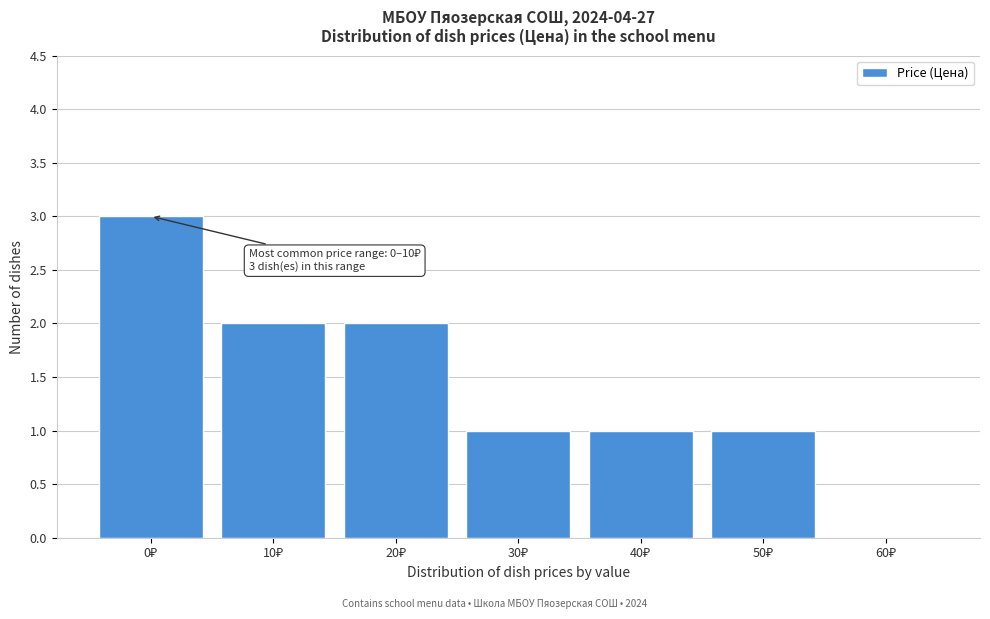

What is the greatest value displayed?

3